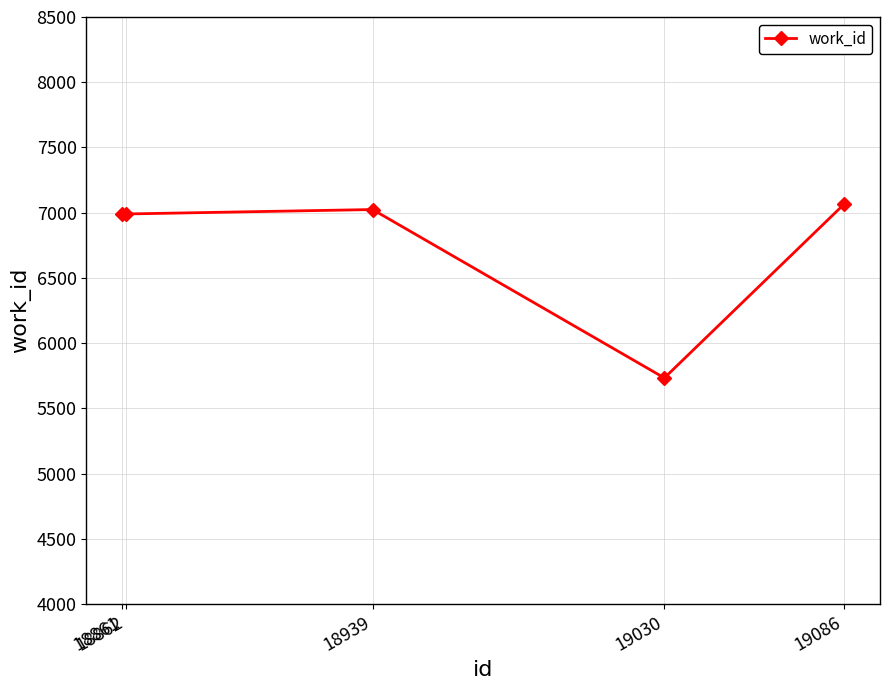

What is the minimum value shown in the chart?

5733